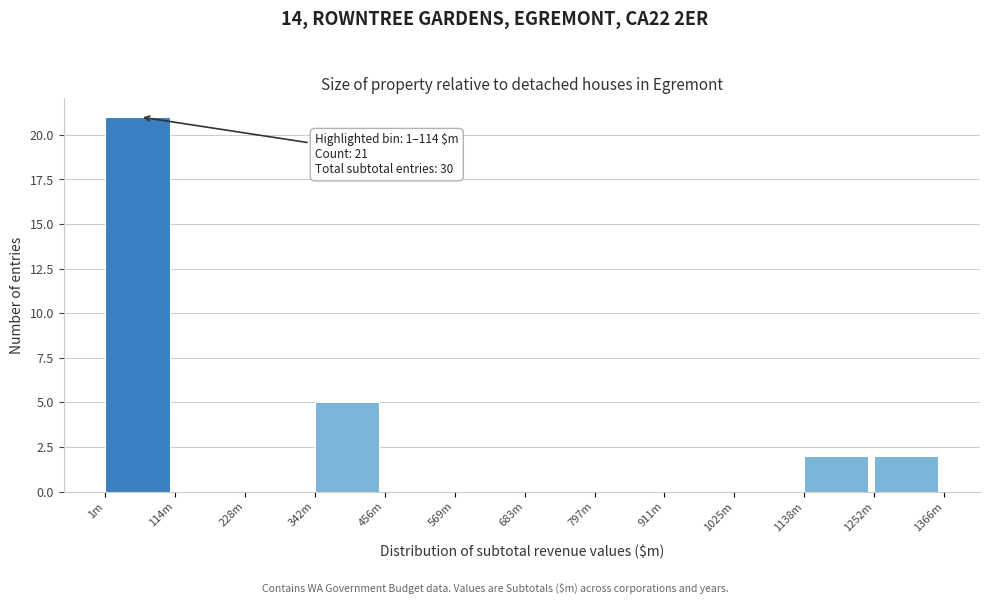

Reading right to left, what are all the values shown in this chart?

1252m=2	1138m=2	1025m=0	911m=0	797m=0	683m=0	569m=0	456m=0	342m=5	228m=0	114m=0	1m=21